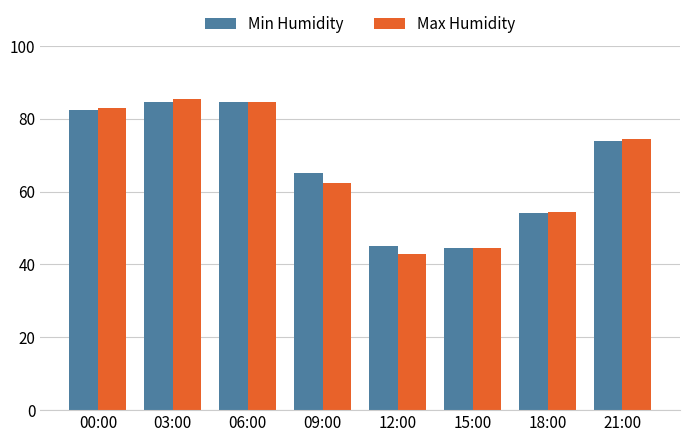

How many bars are there in total?

16